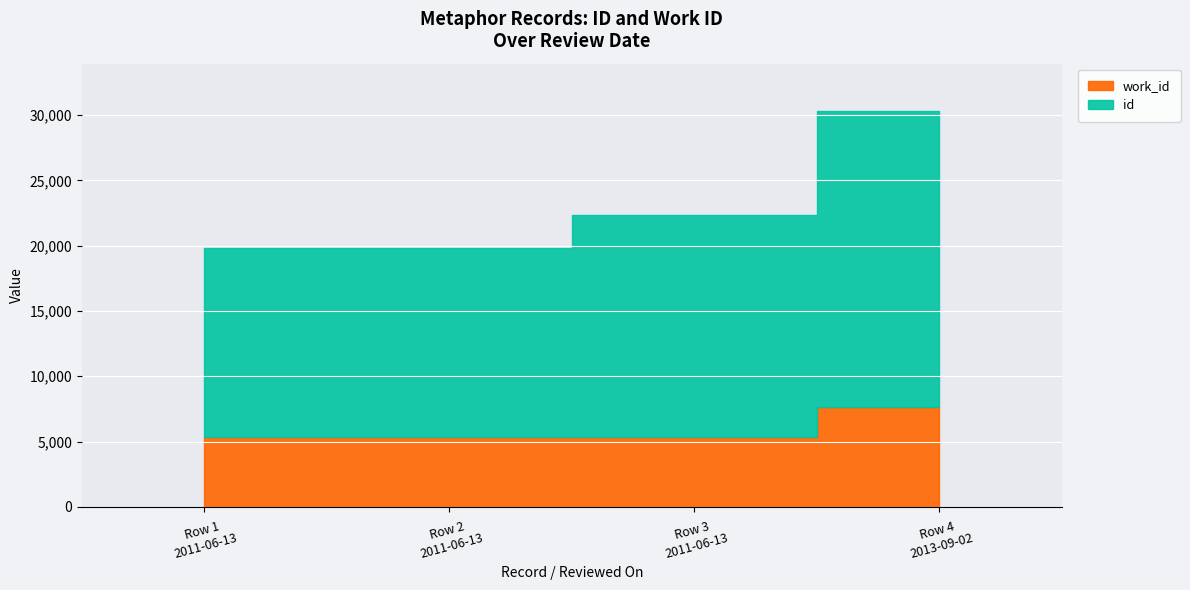

At which label does id reach its peak?

2013-09-02